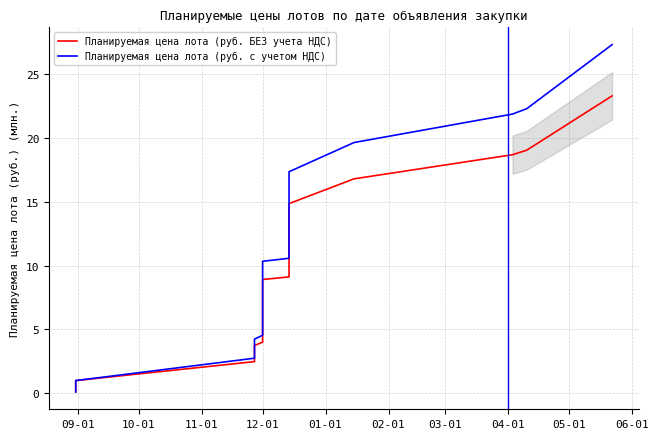

What is the approximate value of Планируемая цена лота (руб. БЕЗ учета НДС) at 09-01?

0.1